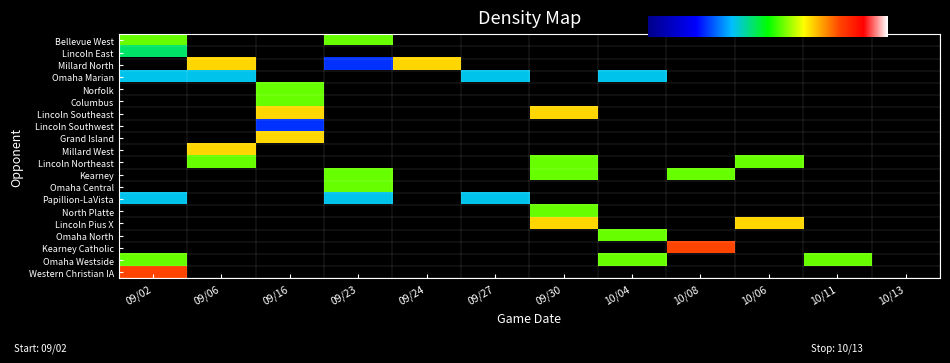

How many data points does each series have?

12